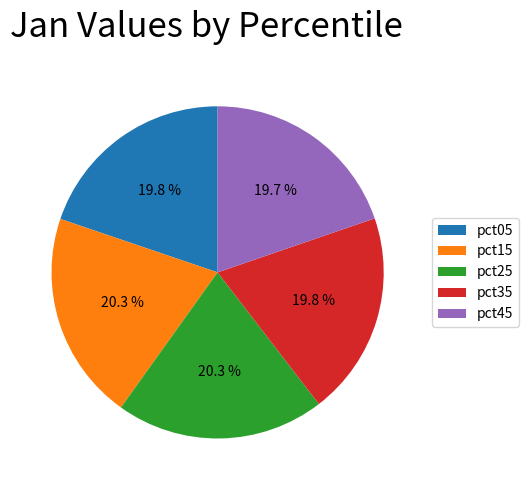

What percentage do pct45 and pct05 together represent?

39.5%